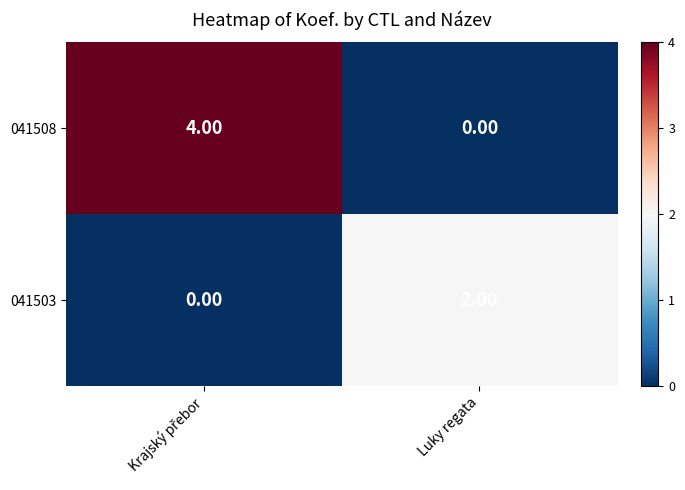

What is the difference between the maximum and minimum values in the 041508 series?

4